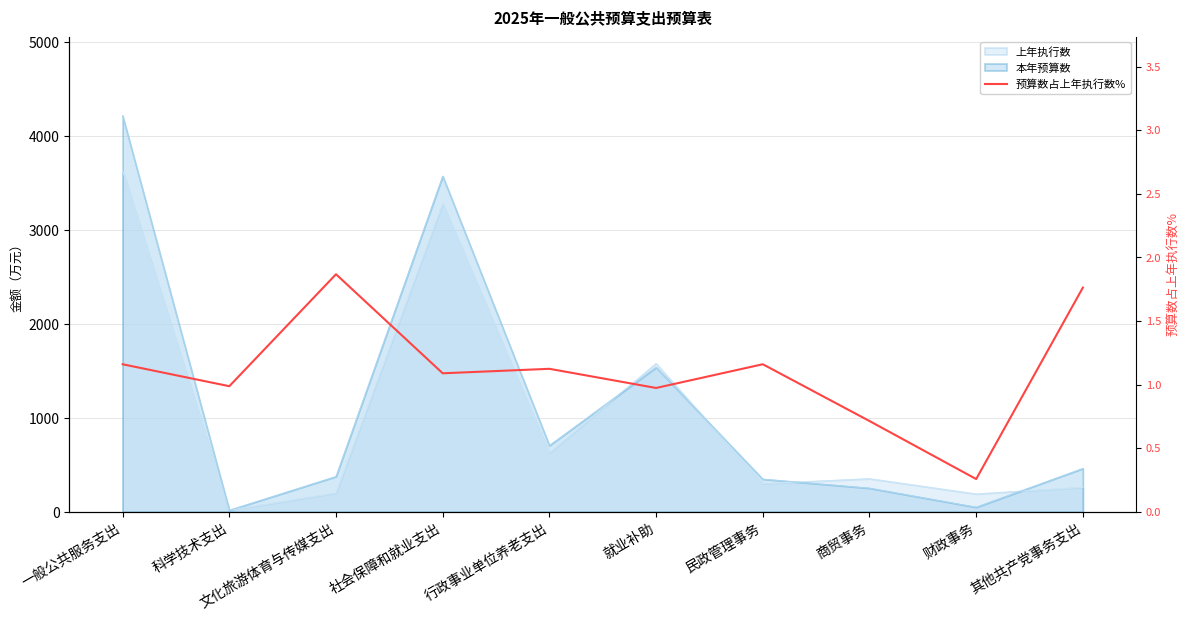

How many lines are shown in the chart?

1